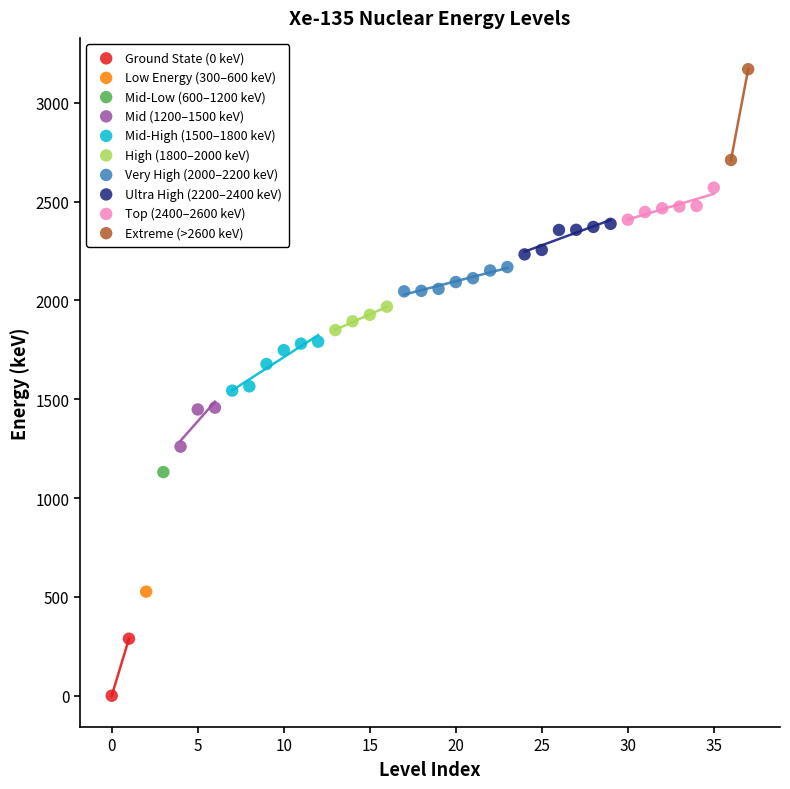

Which series contains the highest Y value?

Extreme (>2600 keV)